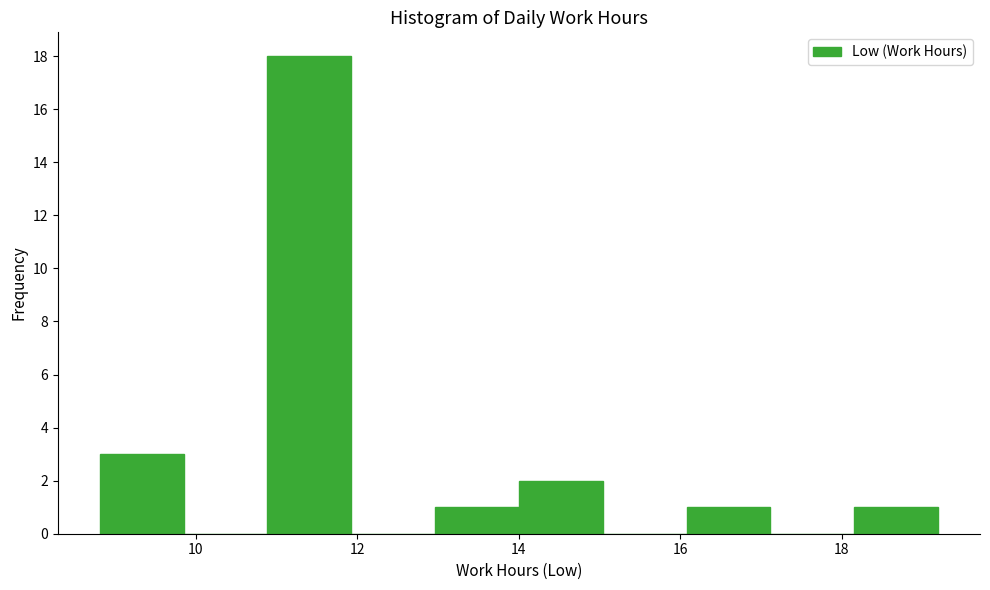

Over which range of the x-axis is the bar tallest?

10.8 to 12.0